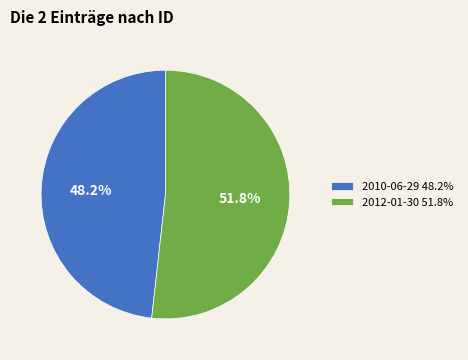

To the nearest percent, what is the difference between the largest and smallest slice percentages?

4%